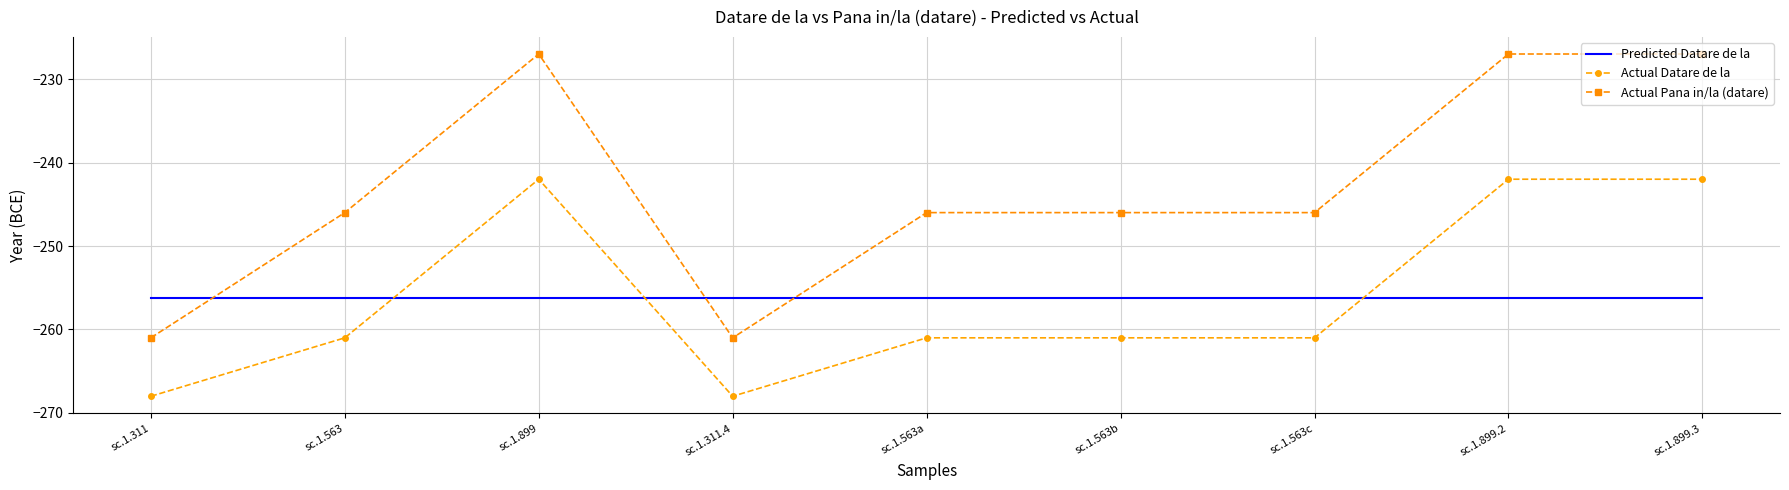

What is the total value across all series at sc.1.563b?

-763.2